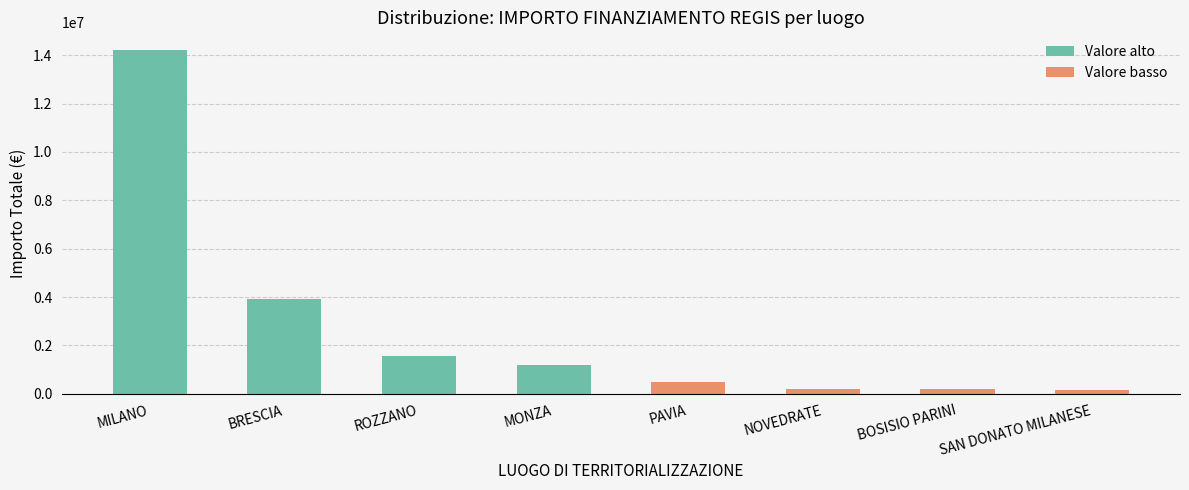

How many bars are there in total?

8